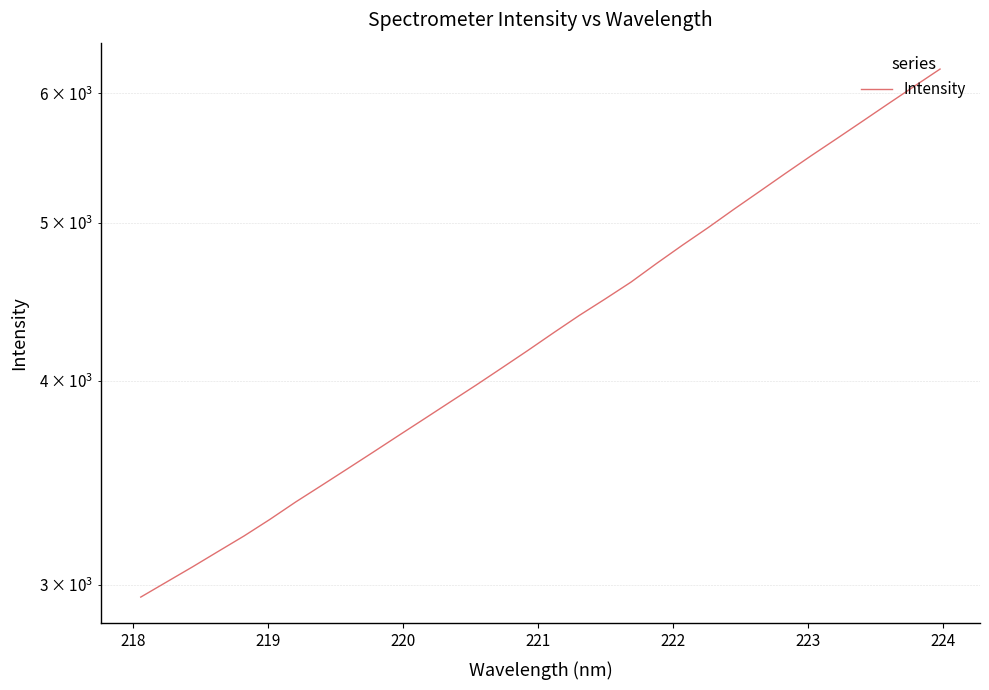

What is the average value?

4352.7